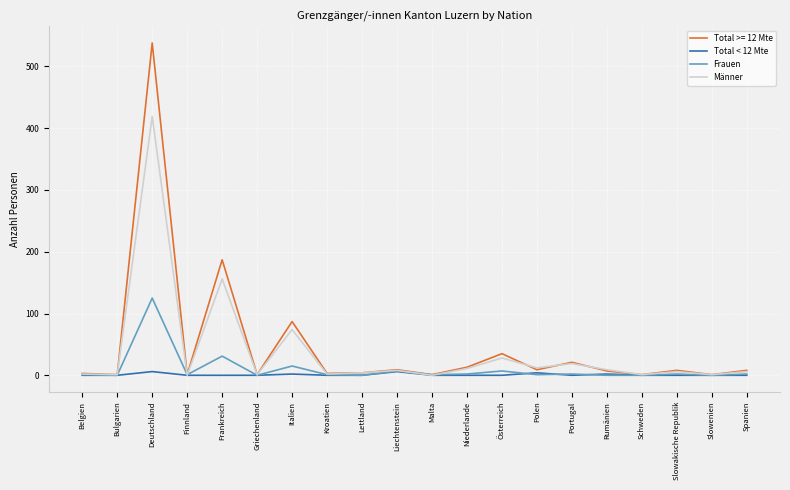

Is this an area chart (filled region under the line)?

No